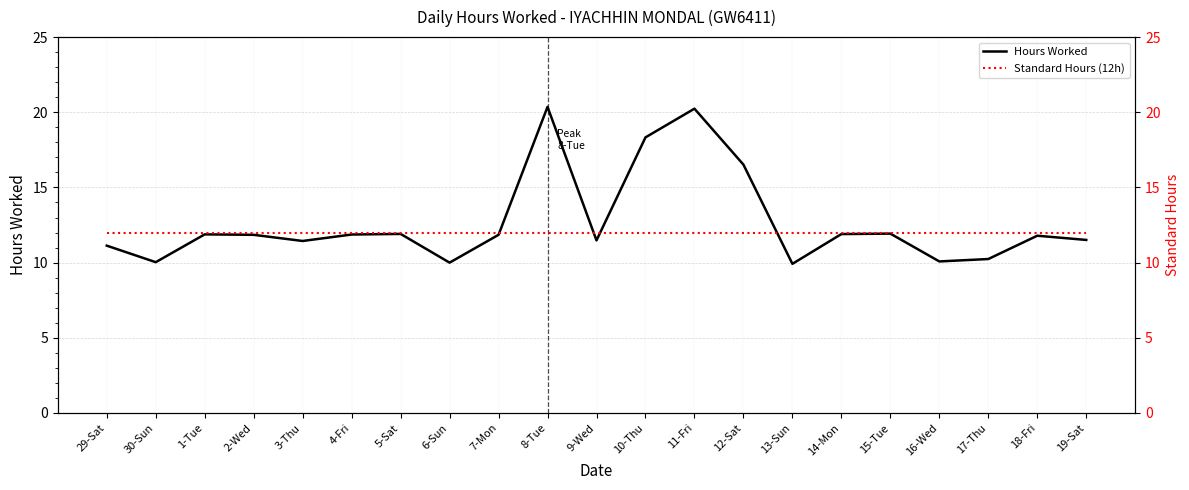

Reading right to left, list all the values displayed in this chart.

Hours Worked: 11.5	11.8	10.2	10.1	11.9	11.9	9.9	16.5	20.2	18.3	11.5	20.4	11.8	10.0	11.9	11.9	11.4	11.8	11.9	10.0	11.1
Standard Hours (12h): 12.0	12.0	12.0	12.0	12.0	12.0	12.0	12.0	12.0	12.0	12.0	12.0	12.0	12.0	12.0	12.0	12.0	12.0	12.0	12.0	12.0